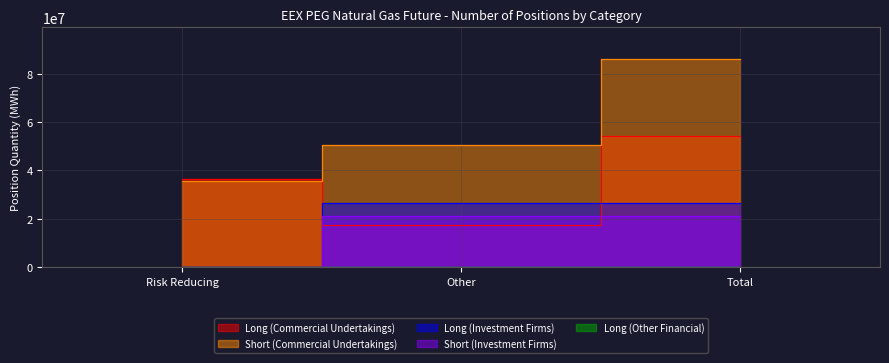

What is the difference between the Short (Commercial Undertakings) values at Other and Total?

35807073.0